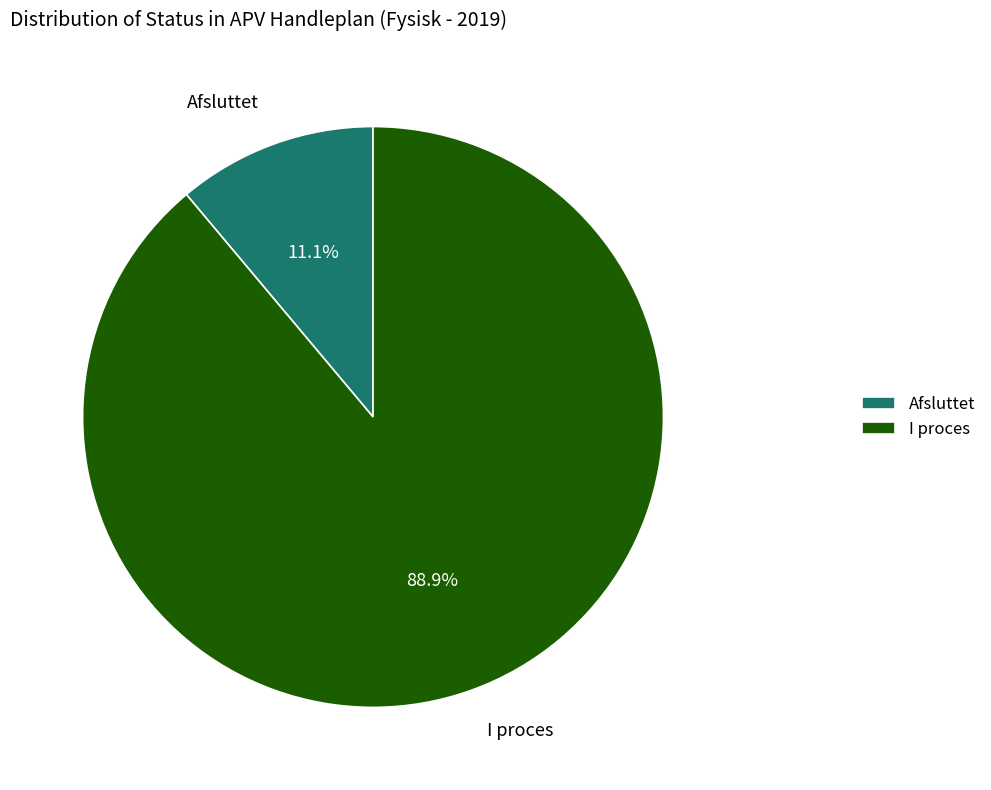

Is there a majority slice in this chart?

Yes